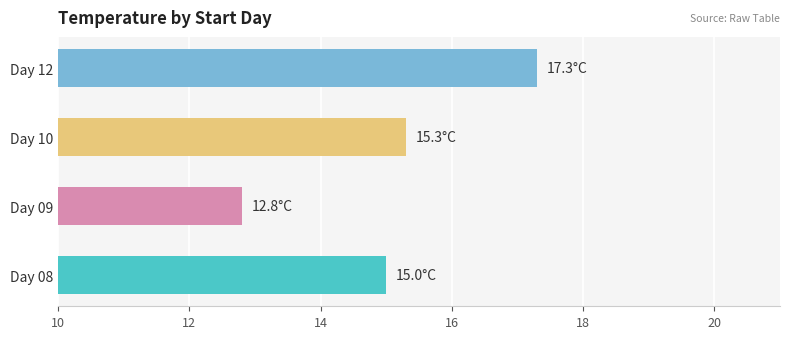

What is the approximate value at Day 12?

17.3